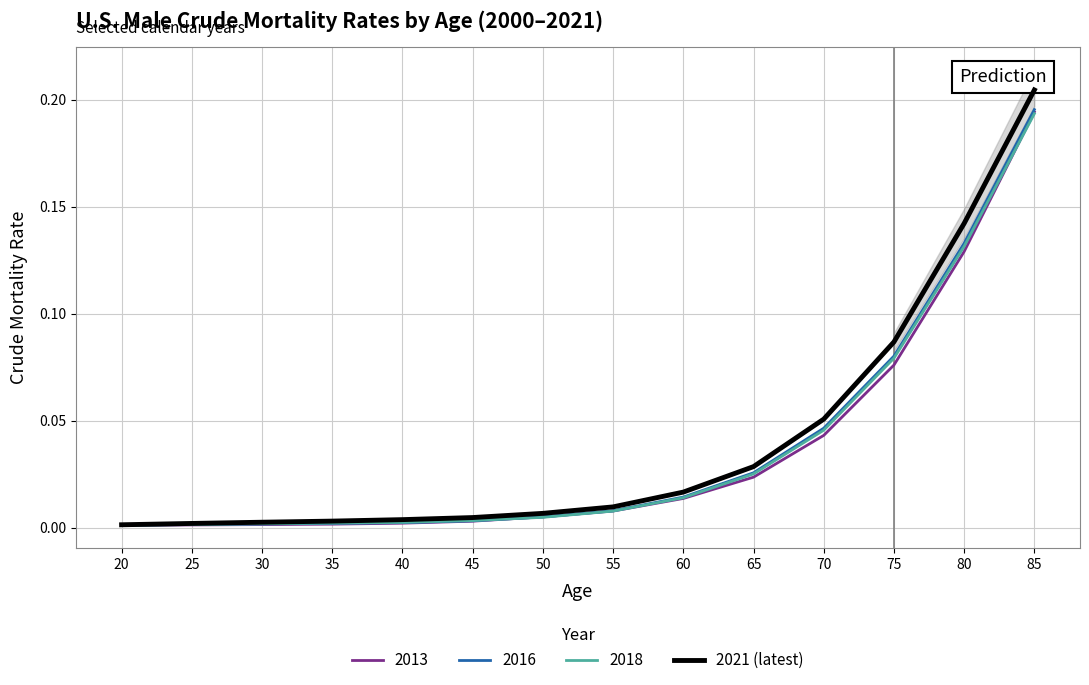

How many categories are shown in the chart?

14